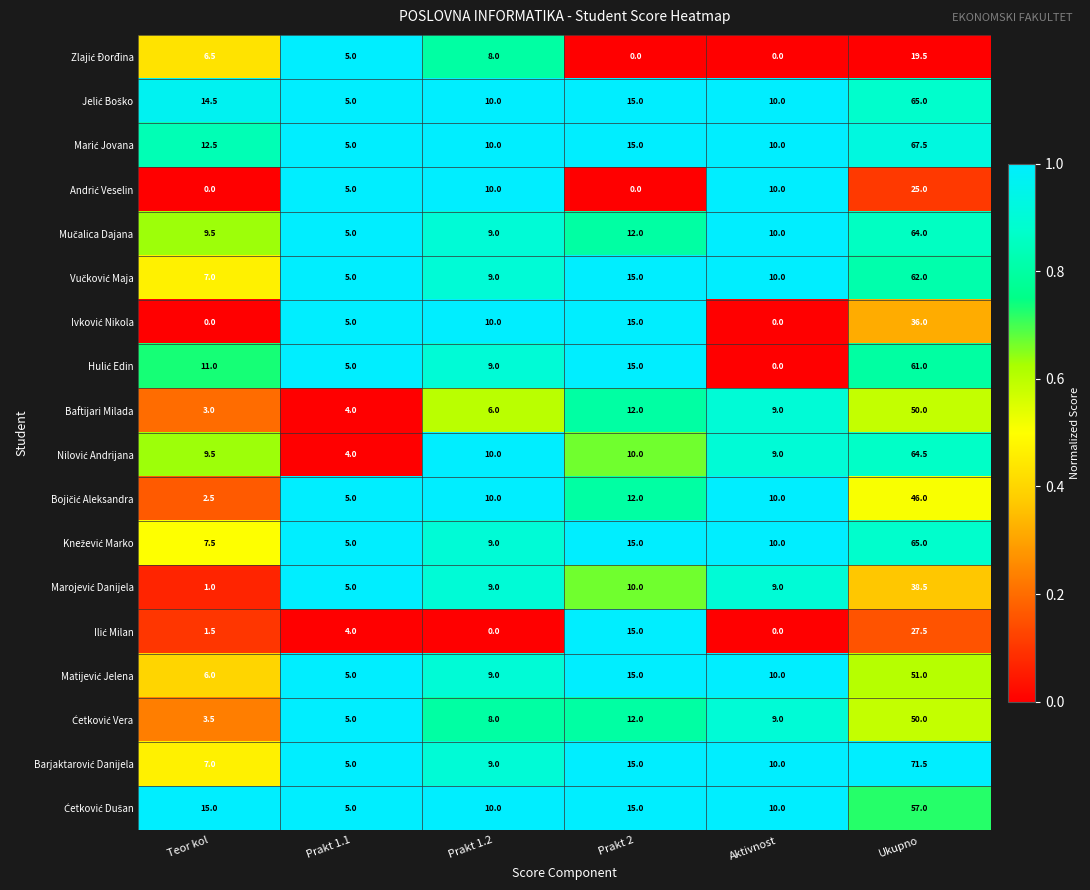

True or false: Baftijari Milada has a value of 9.8 at Prakt 1.2.

False